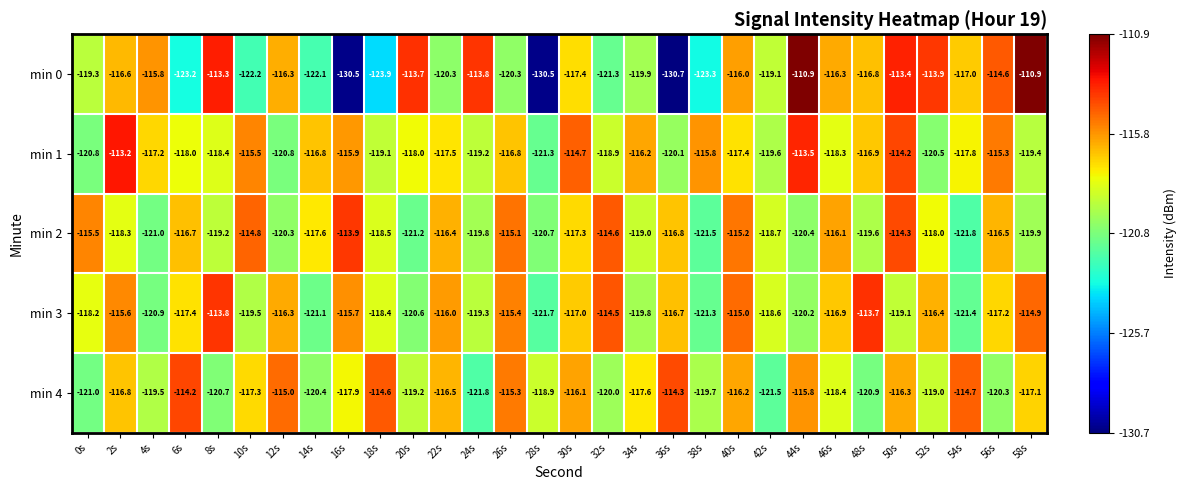

How many series are shown in this chart?

5